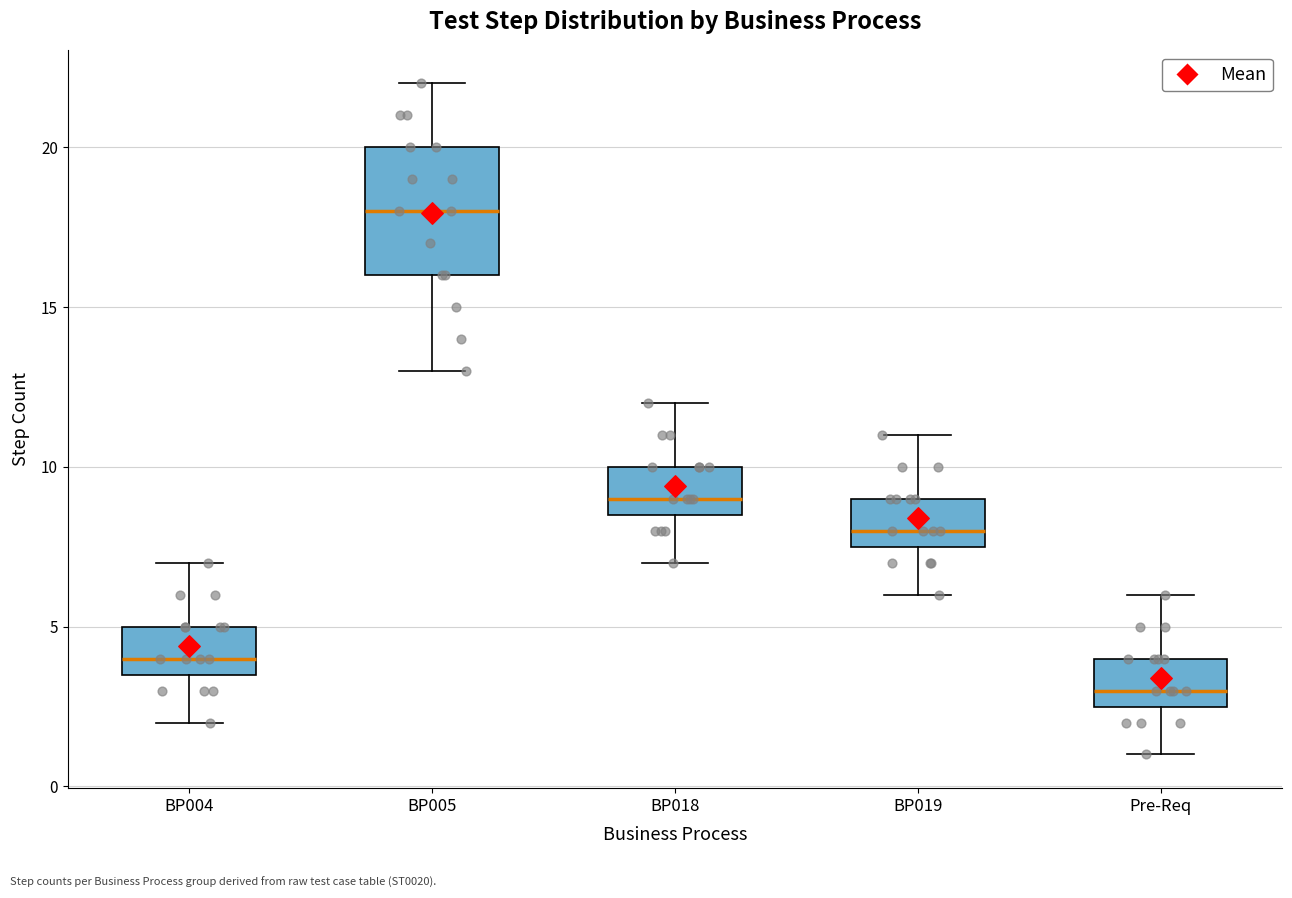

Which box's median line is the lowest?

Pre-Req